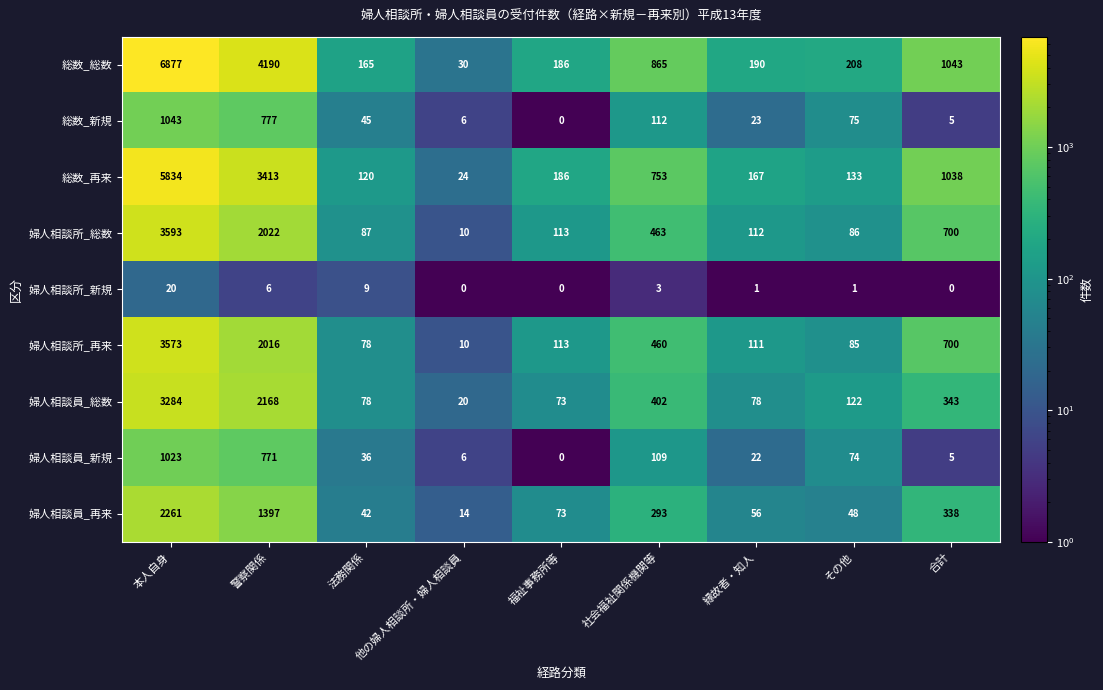

Is it true that 婦人相談所_新規 equals 0 at 合計?

True